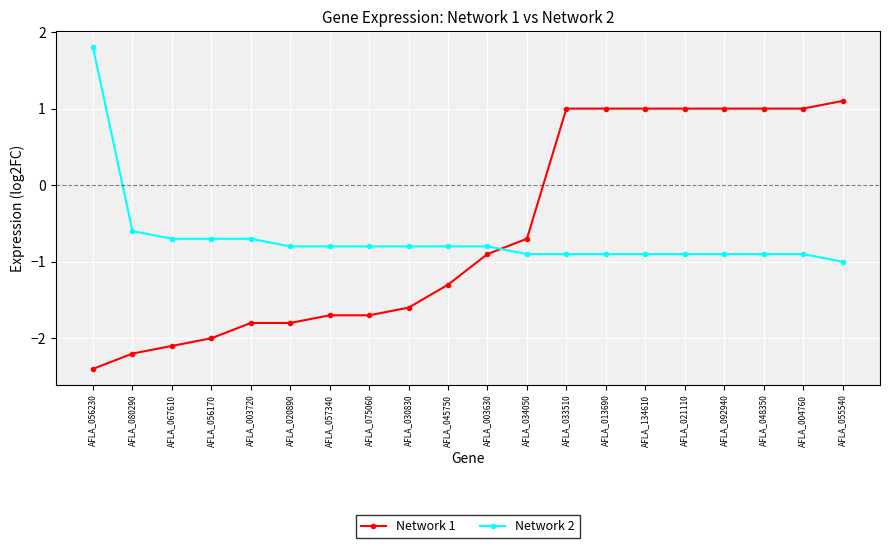

List the series in order of their peak value, highest first.

Network 2, Network 1